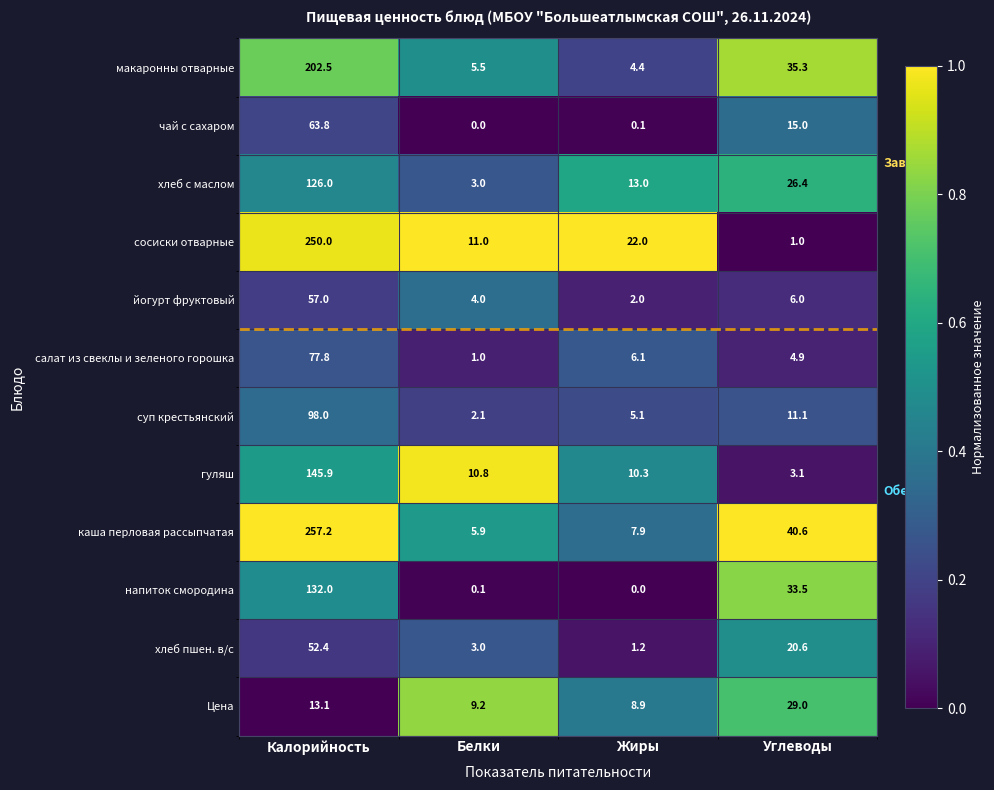

What is the approximate value of макаронны отварные at Белки?

5.5